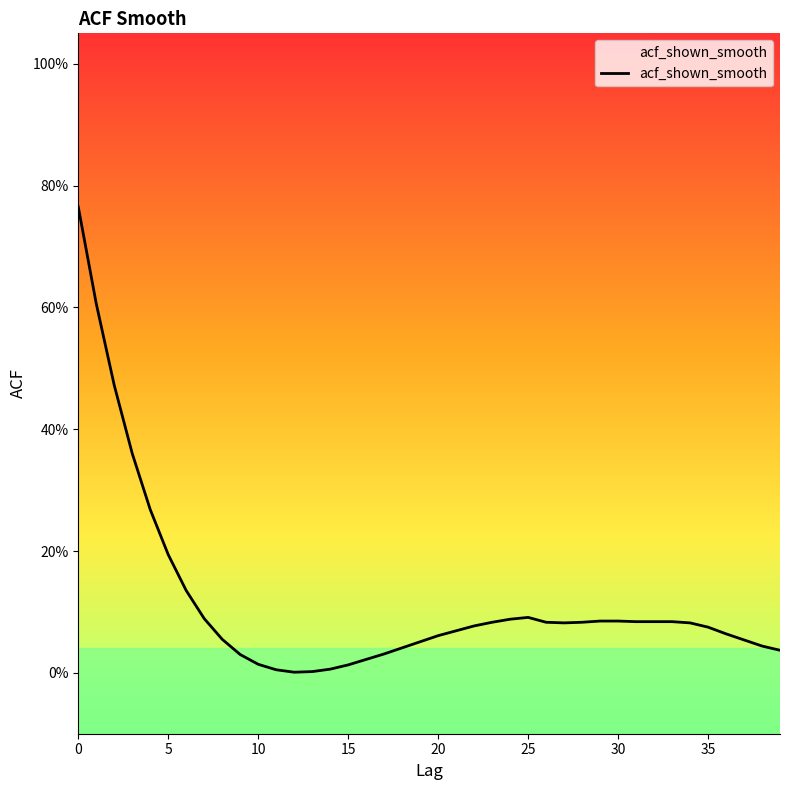

True or false: the data shows 0.0 at 34.

False